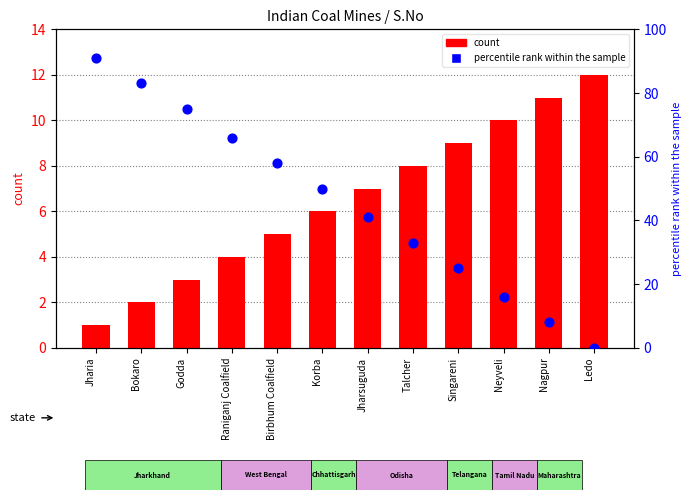

Which series contains the lowest Y value?

percentile rank within the sample